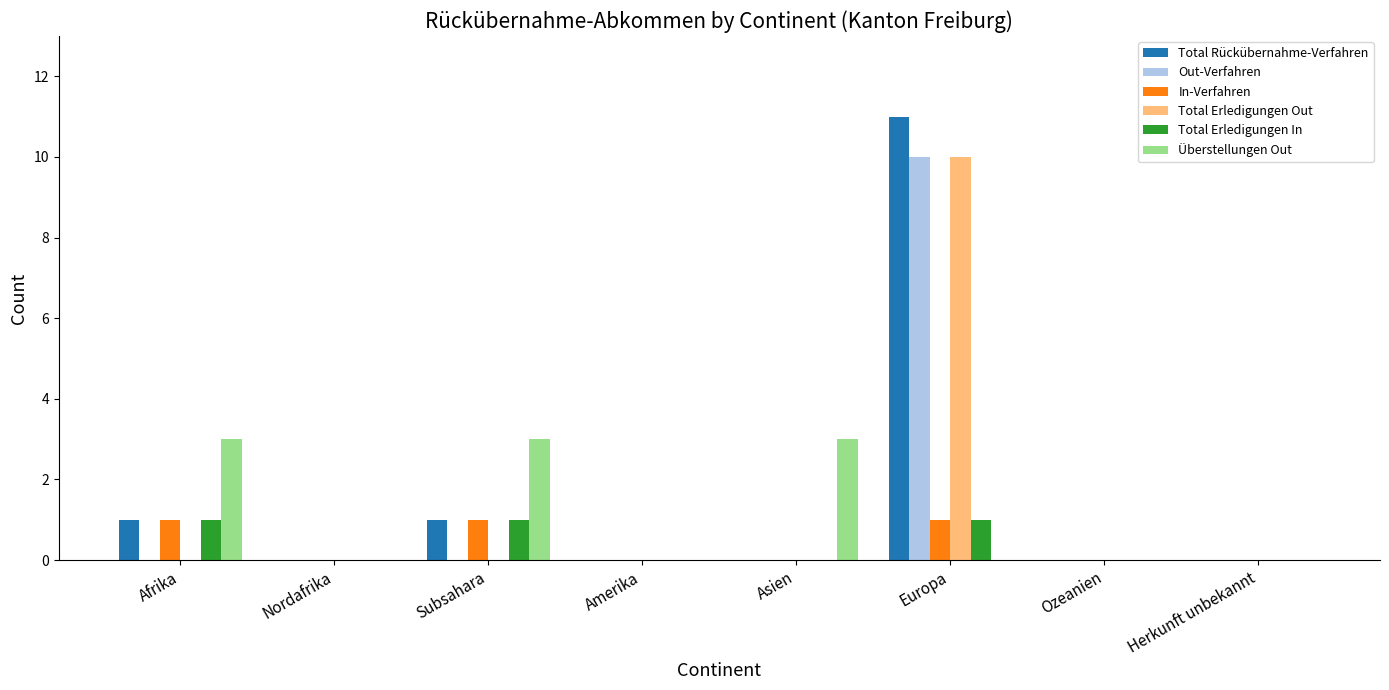

Between Asien and Herkunft unbekannt, which series saw the biggest shift?

Überstellungen Out